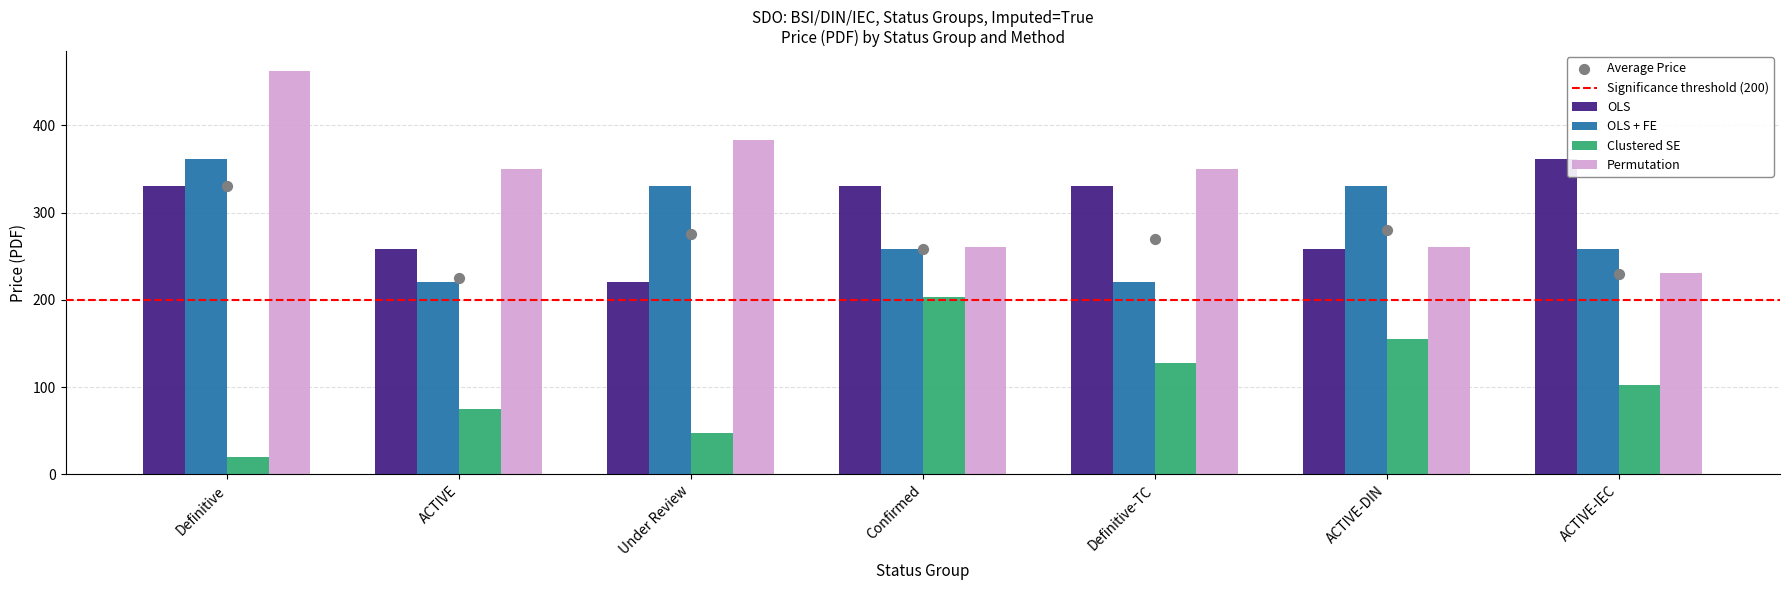

What are all the series names shown in the legend?

OLS, OLS + FE, Clustered SE, Permutation